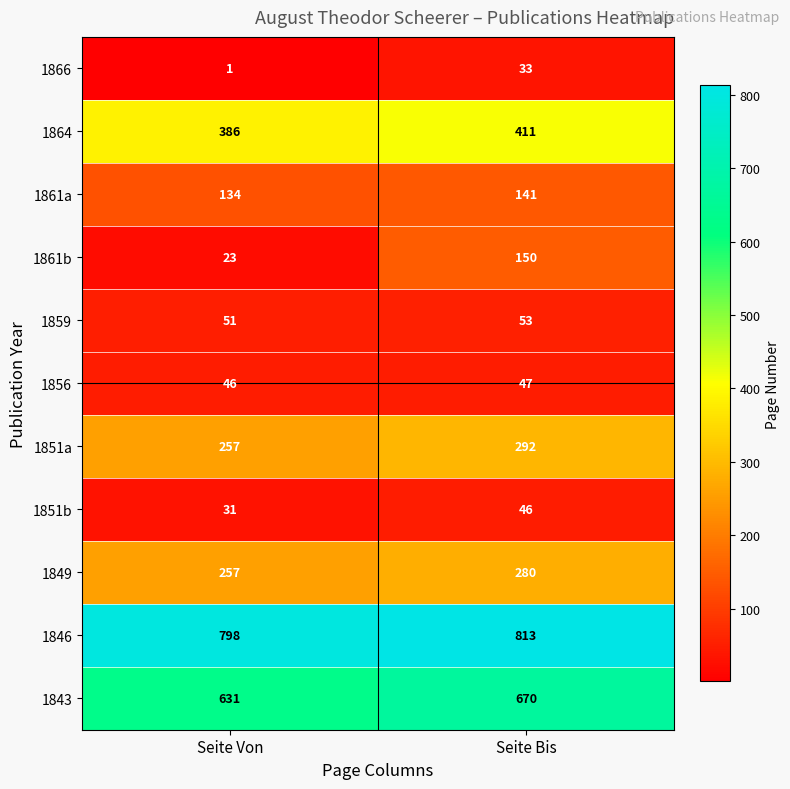

What is the maximum value shown in the chart?

813